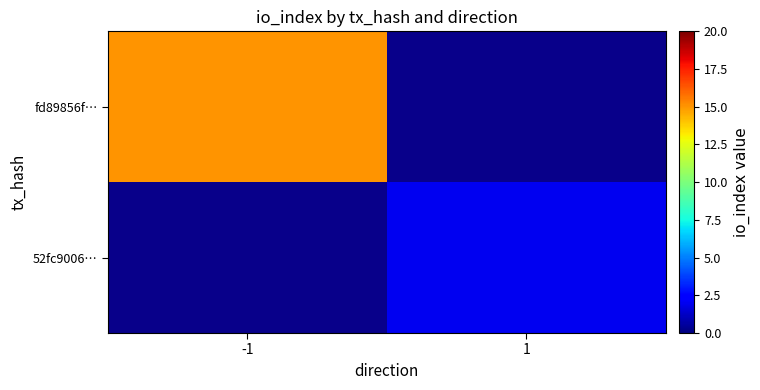

List the labels in order of fd89856f… value, largest first.

-1, 1